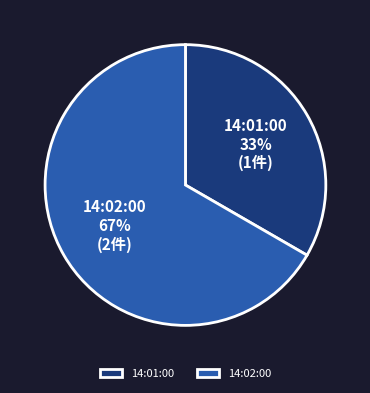

To the nearest percent, what percentage of the pie is 14:01:00?

33%